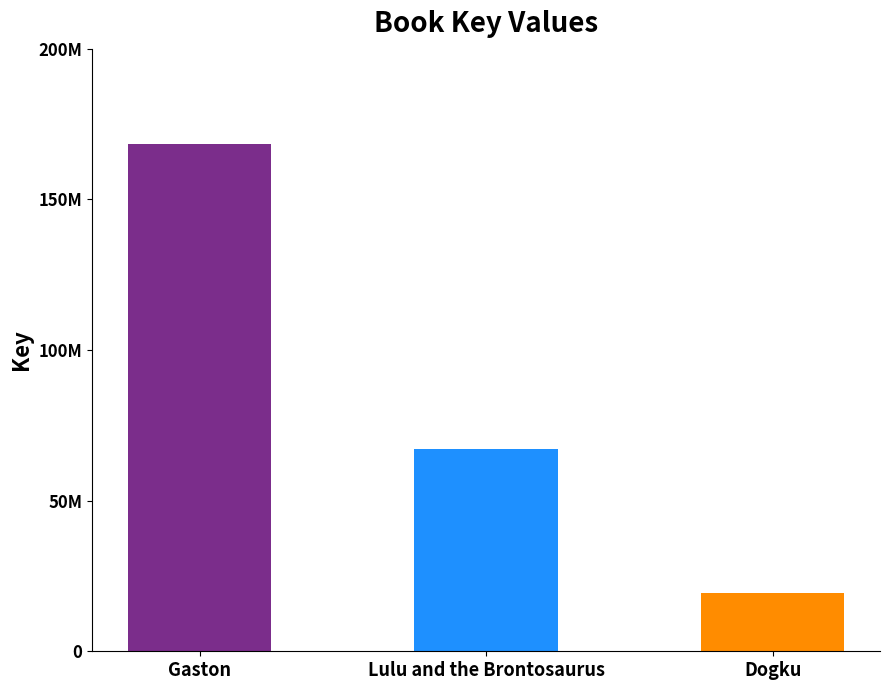

Which label corresponds to the largest value in the chart?

Gaston